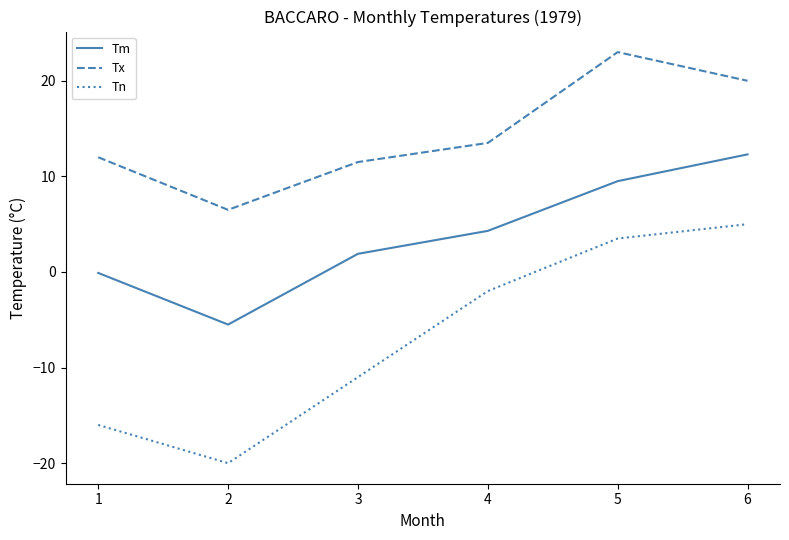

True or false: Tn and Tm cross at least once.

False